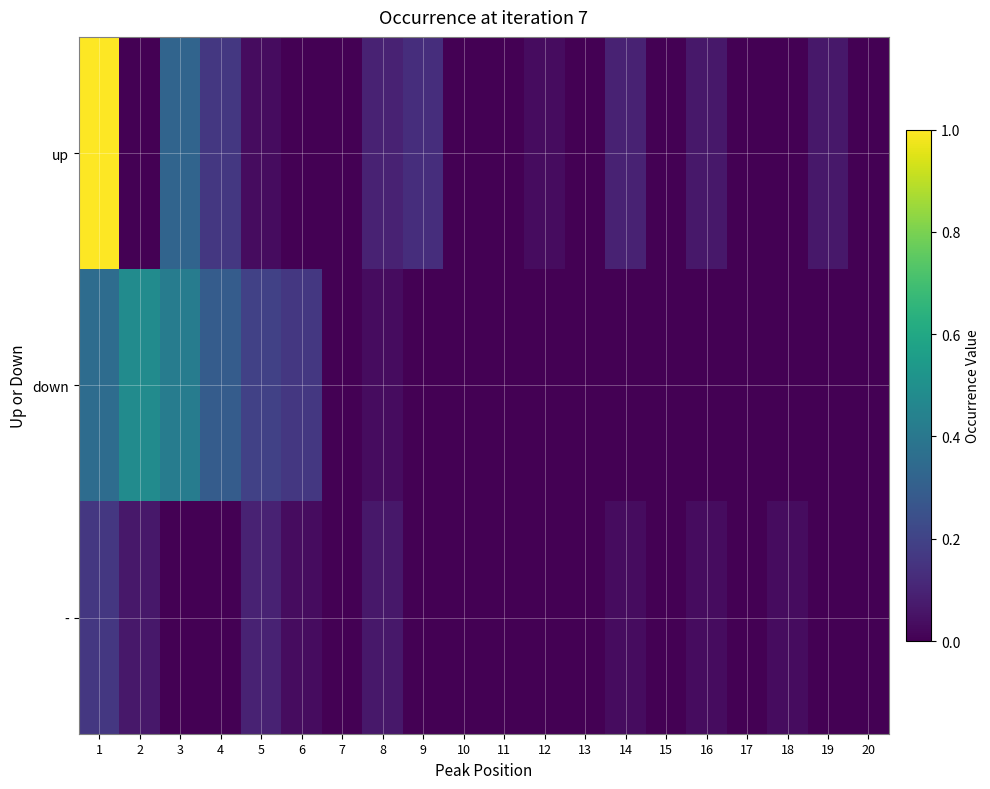

Which category has the lowest value across all series?

2